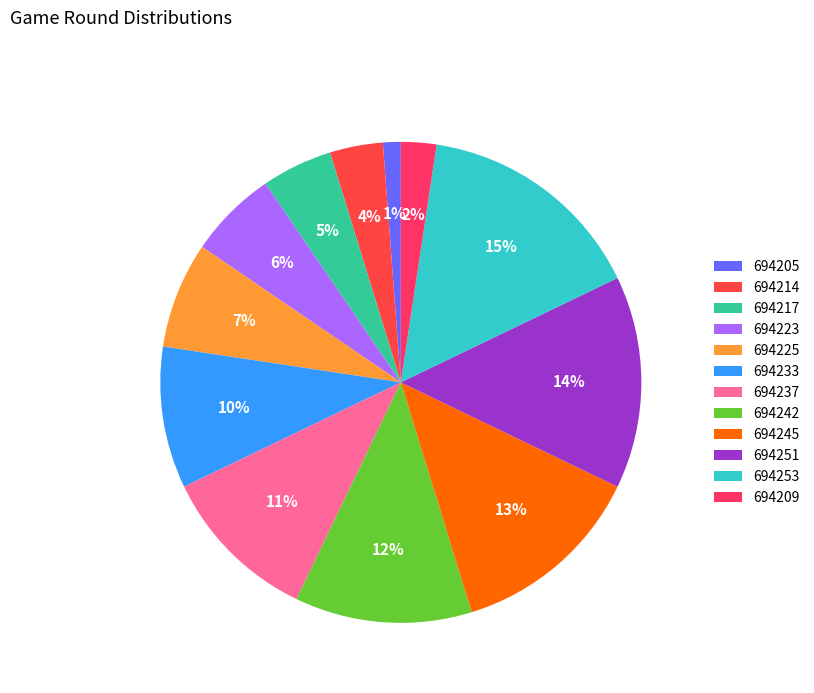

To the nearest percent, what is the average slice percentage?

8%